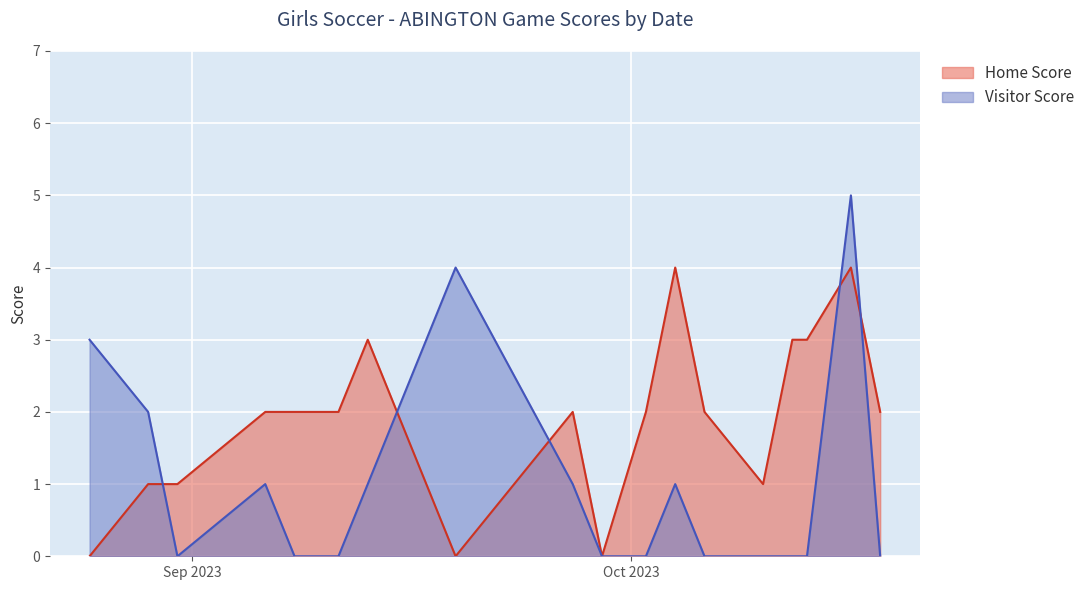

How many categories are shown in the chart?

18